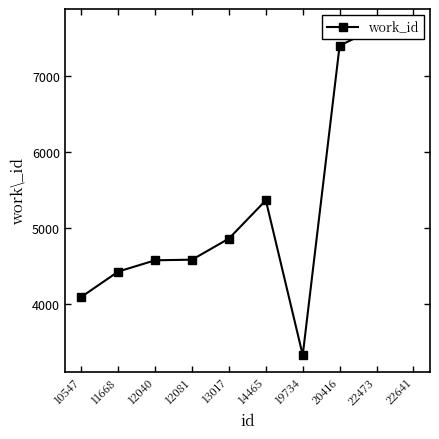

Does the chart have visible grid lines?

No